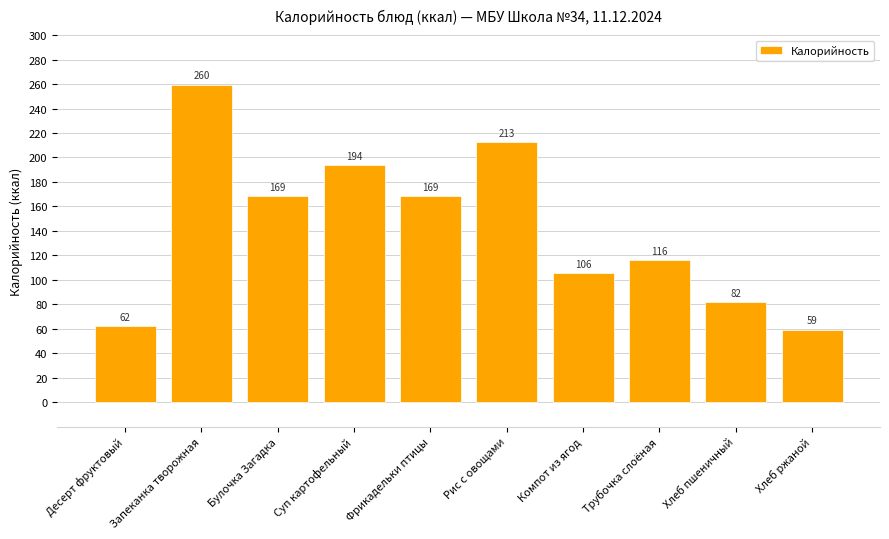

What is the smallest value displayed?

59.4